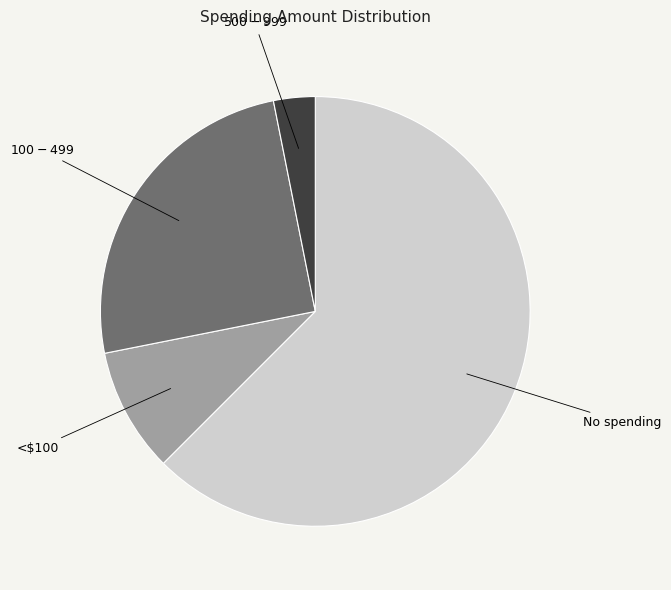

How many slices are in this pie chart?

4